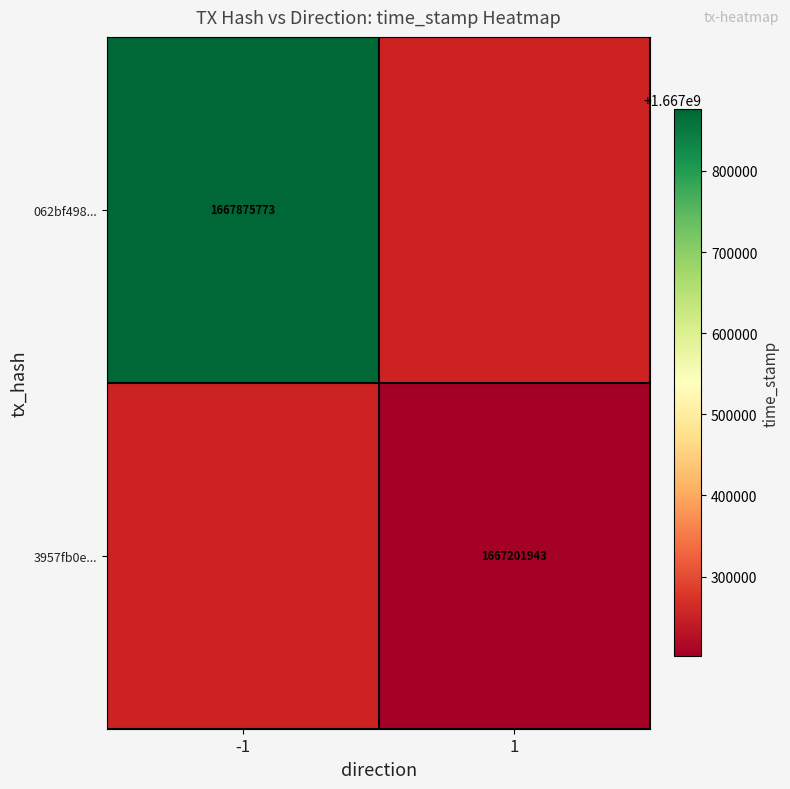

Is it true that 062bf498... equals 1667875773 at -1?

True